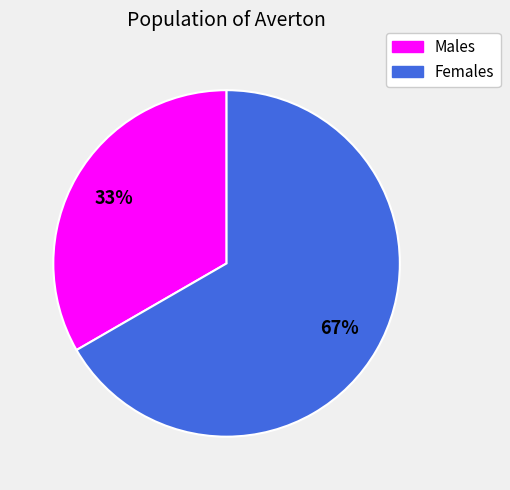

Is there any slice that represents more than half of the pie?

Yes